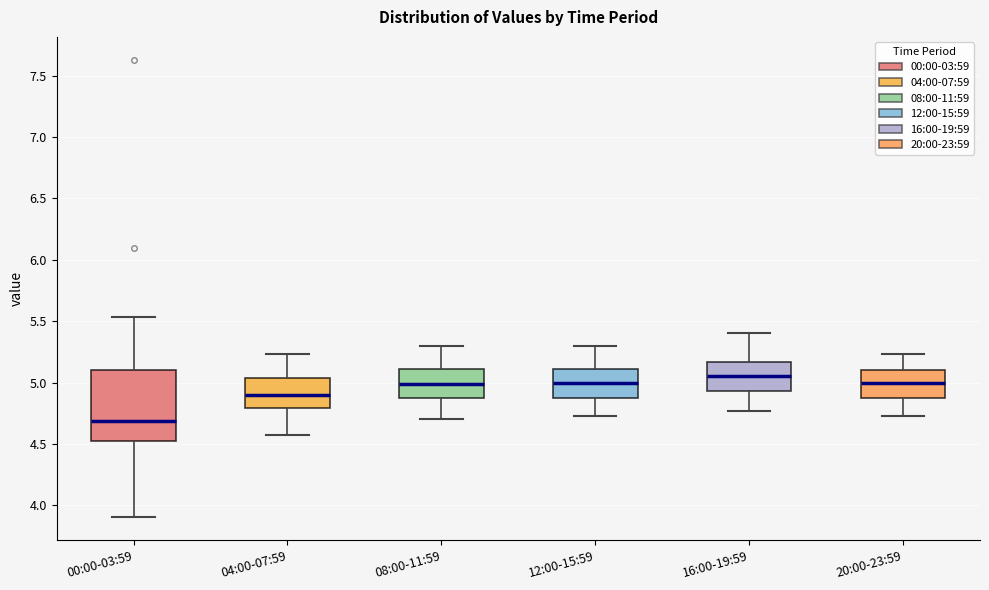

Reading left to right, transcribe this box plot: for each box, give where its median line is, the range the box spans, and where its two whiskers end, as read against the y-axis. The values are not printed on the chart, so give them approximately, as read against the axis.

00:00-03:59: median 4.70, box 4.50 to 5.10, whiskers 3.90 to 5.55
04:00-07:59: median 4.90, box 4.80 to 5.05, whiskers 4.55 to 5.25
08:00-11:59: median 5.00, box 4.85 to 5.10, whiskers 4.70 to 5.30
12:00-15:59: median 5.00, box 4.85 to 5.10, whiskers 4.75 to 5.30
16:00-19:59: median 5.05, box 4.95 to 5.15, whiskers 4.75 to 5.40
20:00-23:59: median 5.00, box 4.85 to 5.10, whiskers 4.75 to 5.25